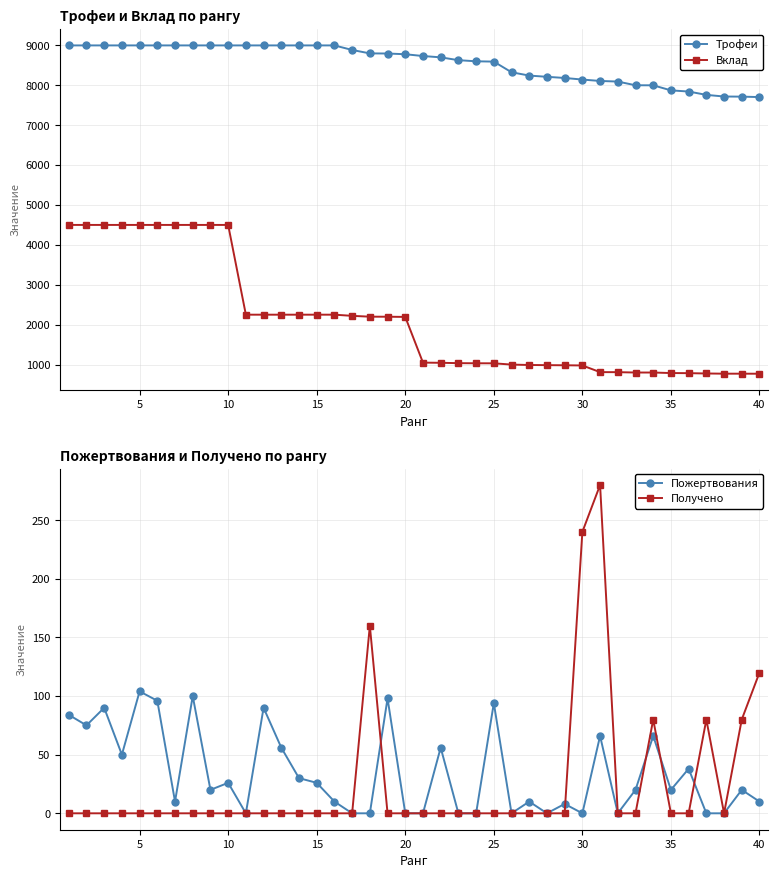

What is the minimum value for Вклад?

770